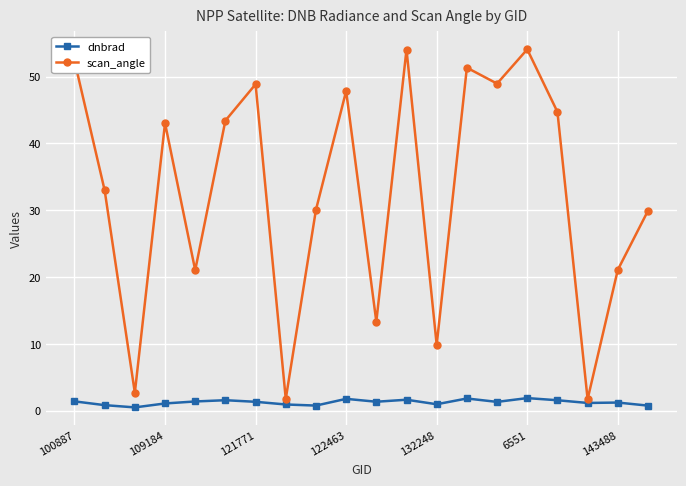

What is the maximum value shown in the chart?

54.1